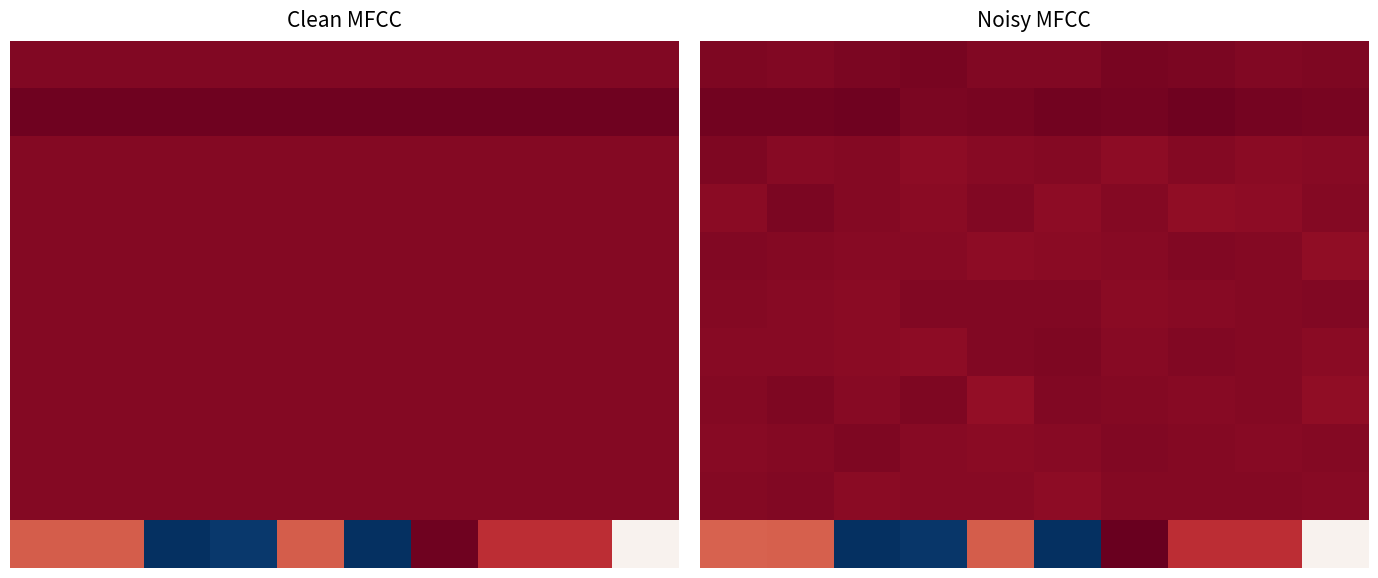

What is the difference between the highest and lowest values at 6?

0.3